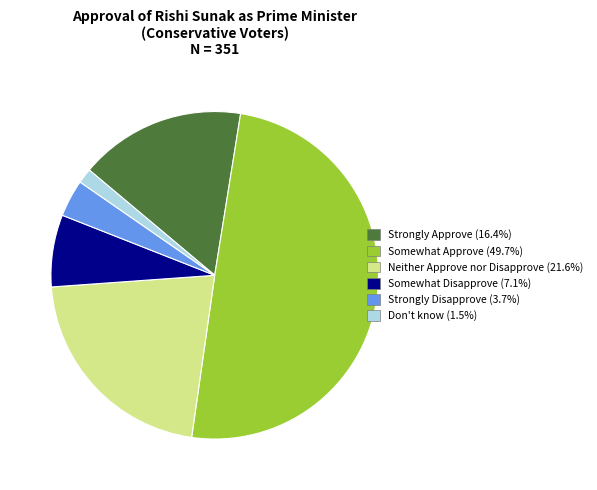

Is Strongly Disapprove the majority of the pie?

No